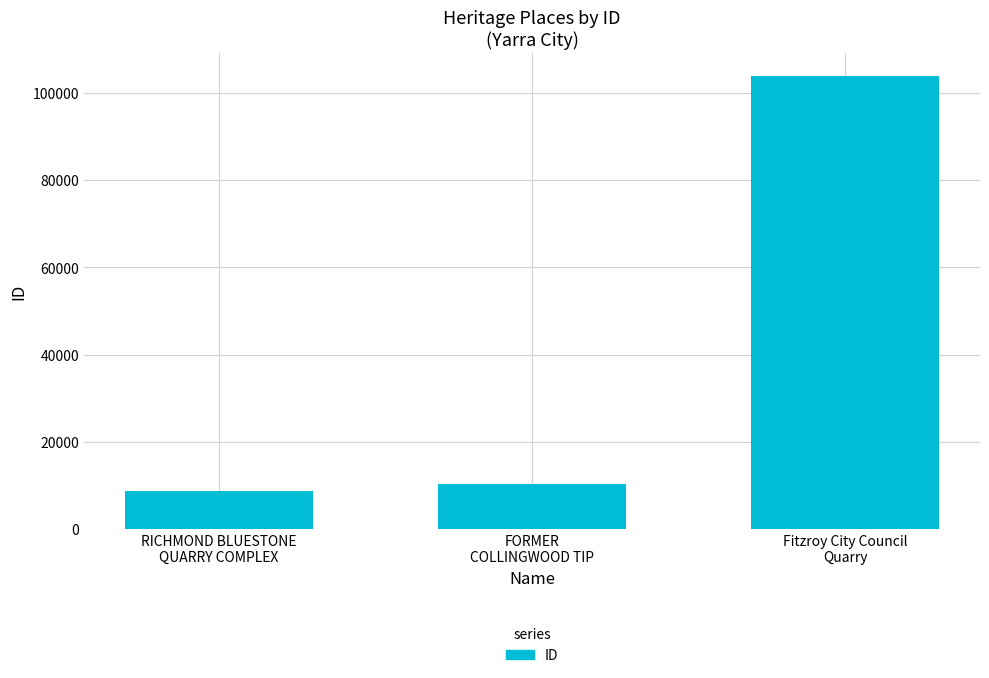

What is the label of the 1st bar from the left?

RICHMOND BLUESTONE
QUARRY COMPLEX